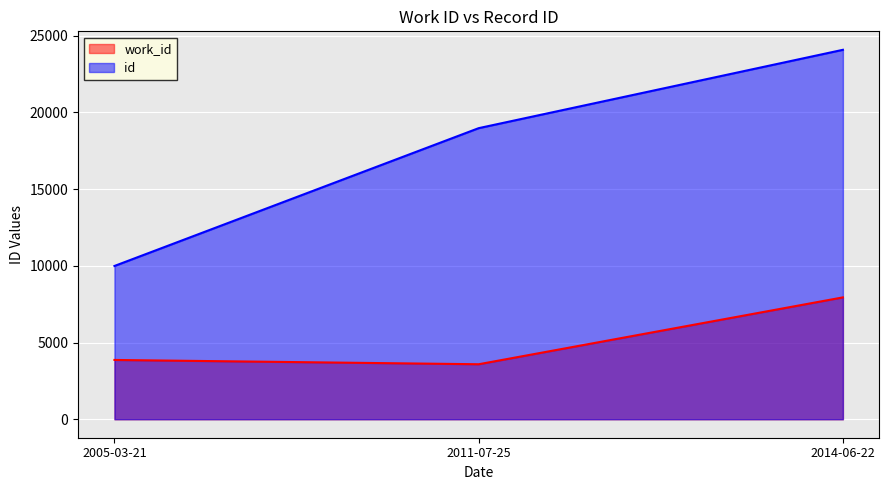

What is the label of the 1st point from the right?

2014-06-22